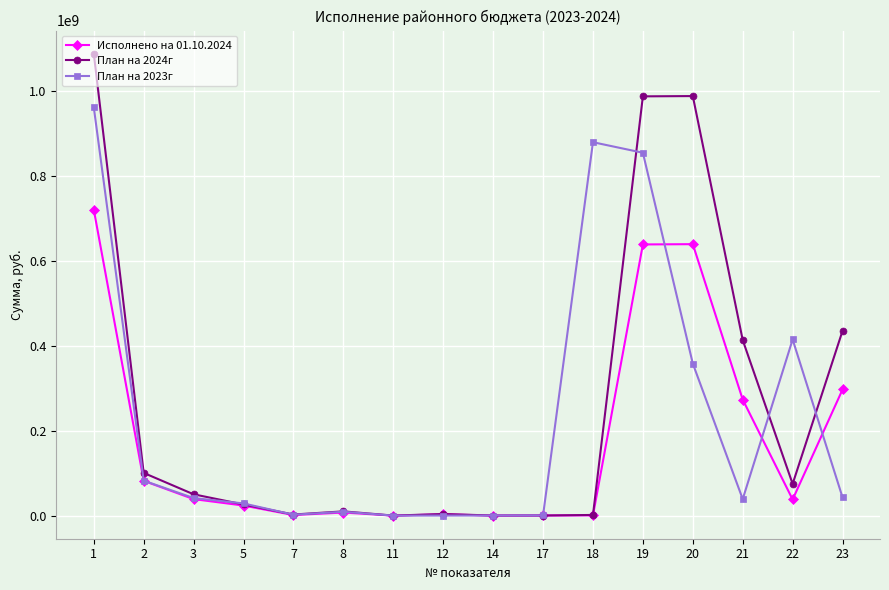

At which label does Исполнено на 01.10.2024 first exceed 38022115?

1